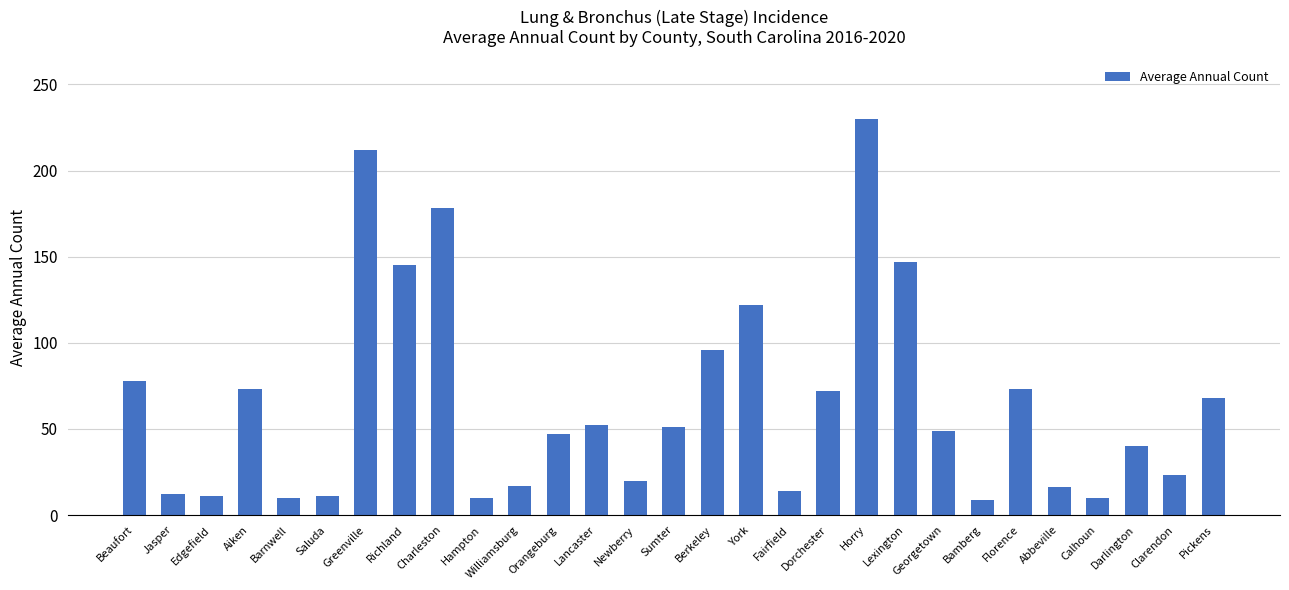

At which label is the value closest to 119?

York